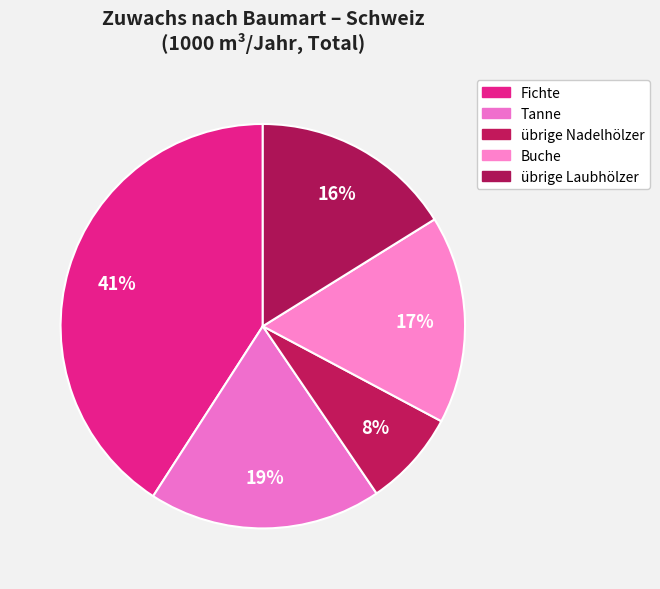

What percentage do Tanne and Fichte together represent?

59.5%